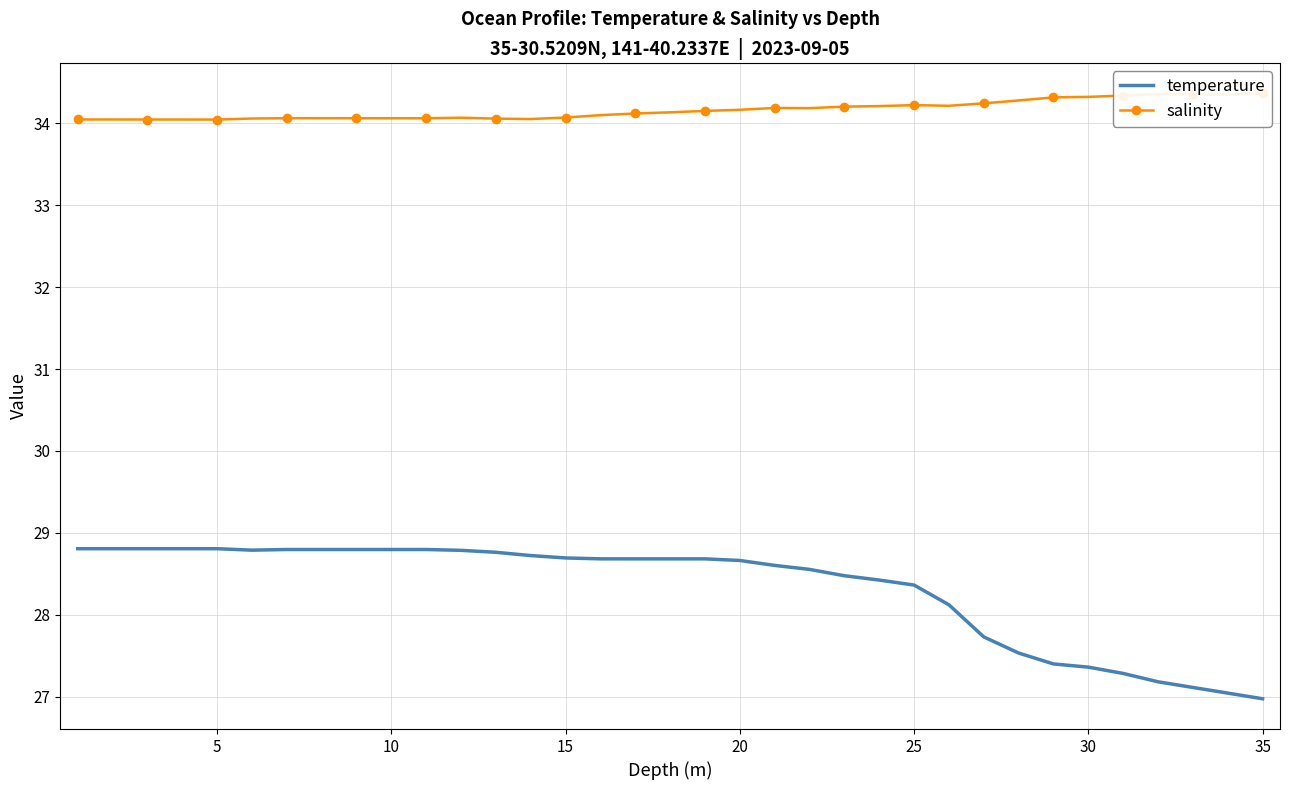

True or false: temperature has a value of 28.7 at 15.

True